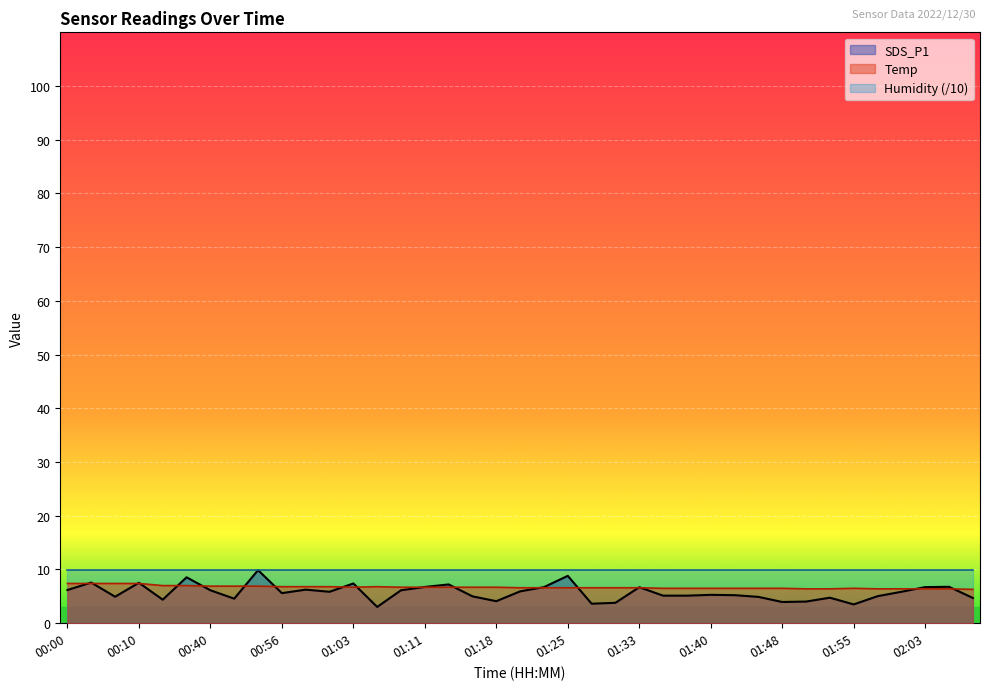

What is the difference between the maximum and minimum values in the Temp series?

1.1